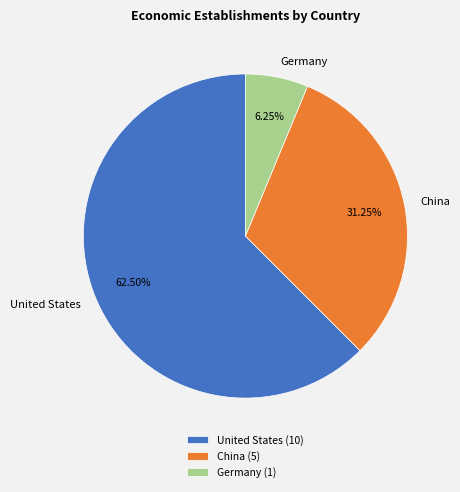

Between Germany and United States, which is larger?

United States